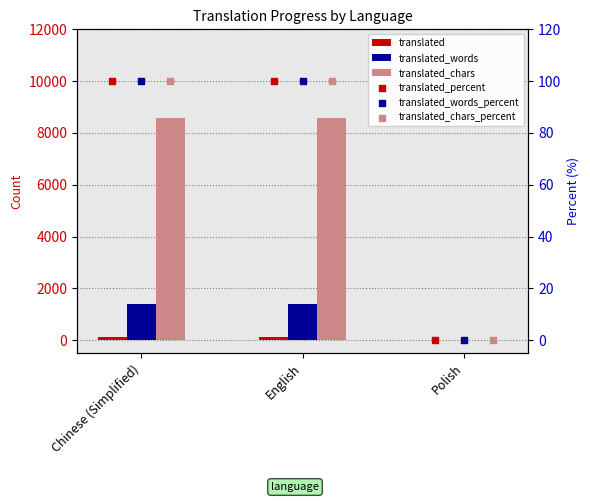

Is the value of translated_percent at Polish greater than the value of translated_chars_percent at English?

No